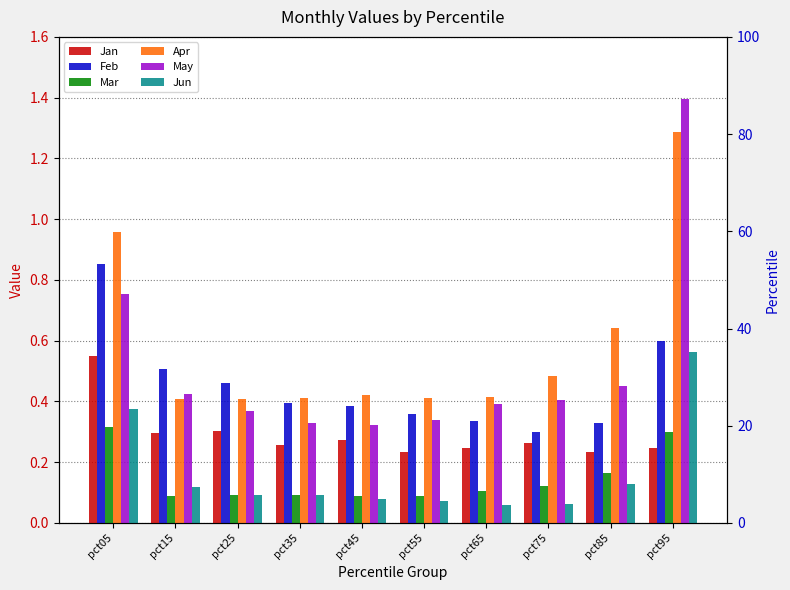

Which has a higher value, pct85 or pct75?

pct75